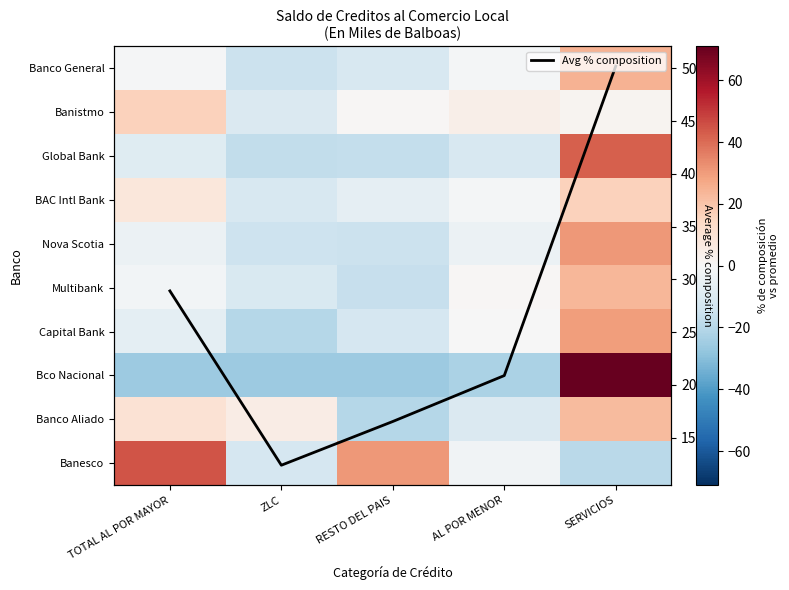

What is the greatest value displayed?

71.1